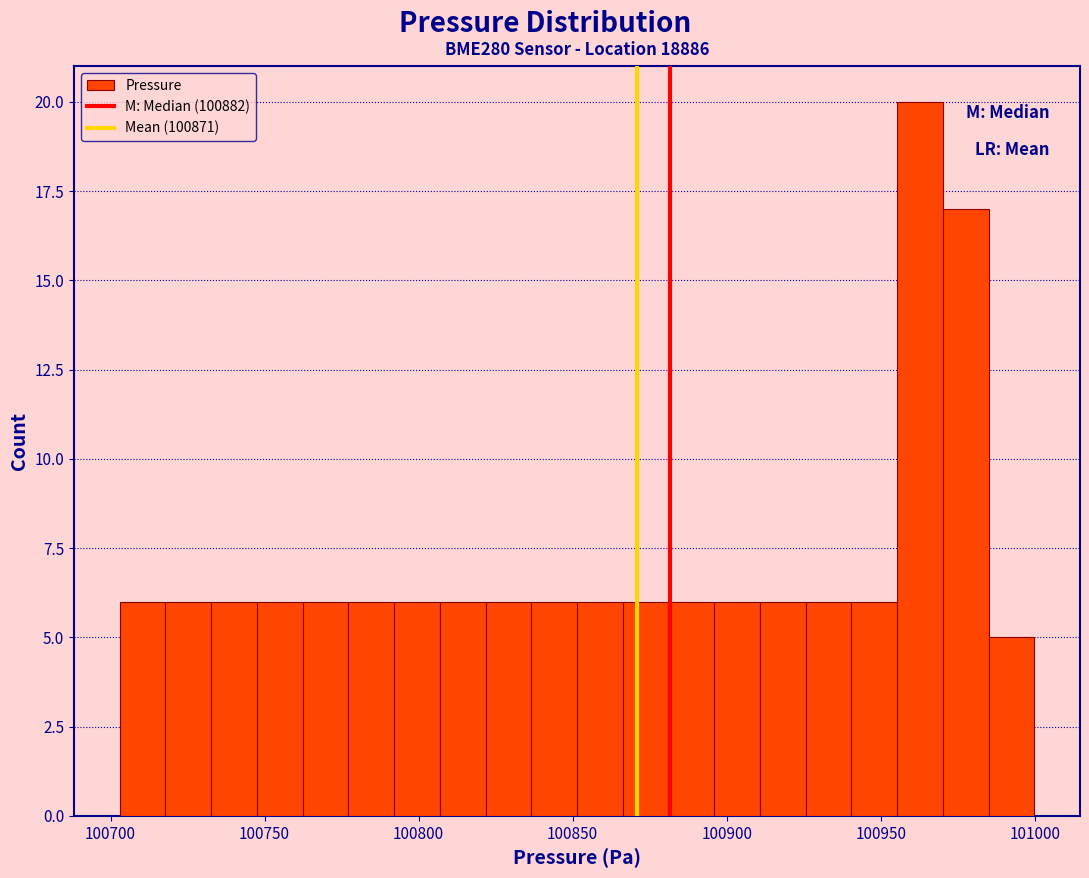

Around what value on the x-axis is the tallest bar? Give the approximate position of its centre, as read against the axis.

100965